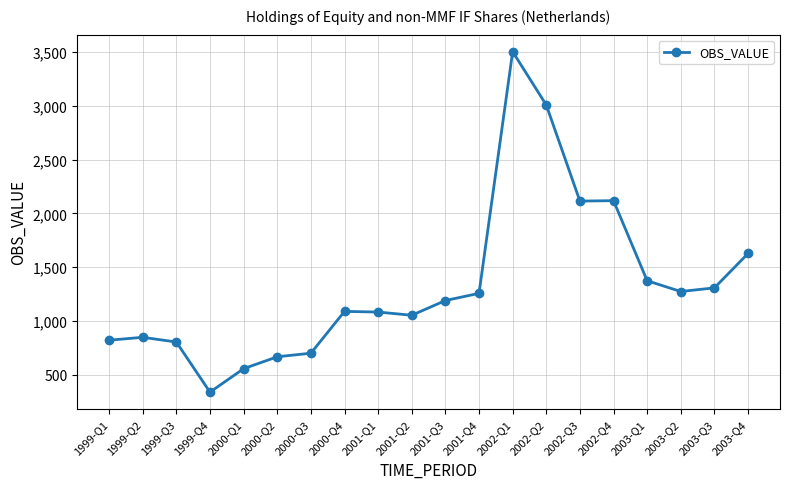

What is the change in value from 1999-Q1 to 2003-Q3?

+487